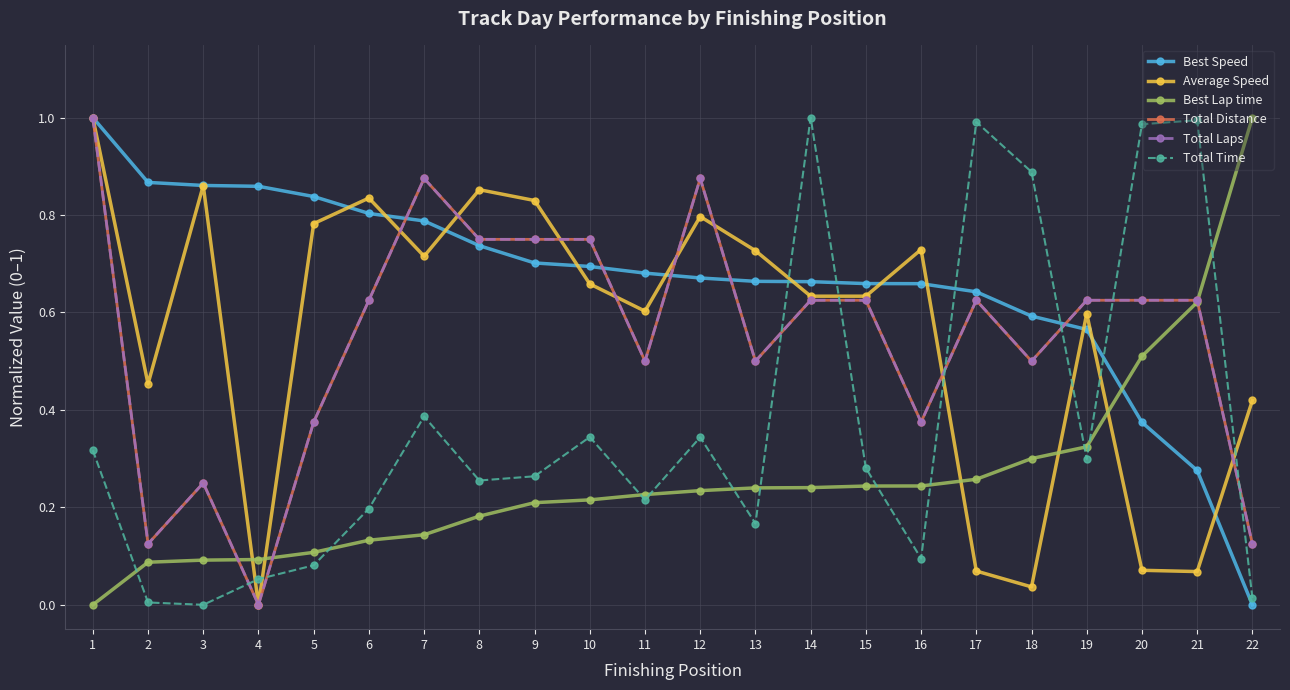

Does the chart have visible grid lines?

Yes